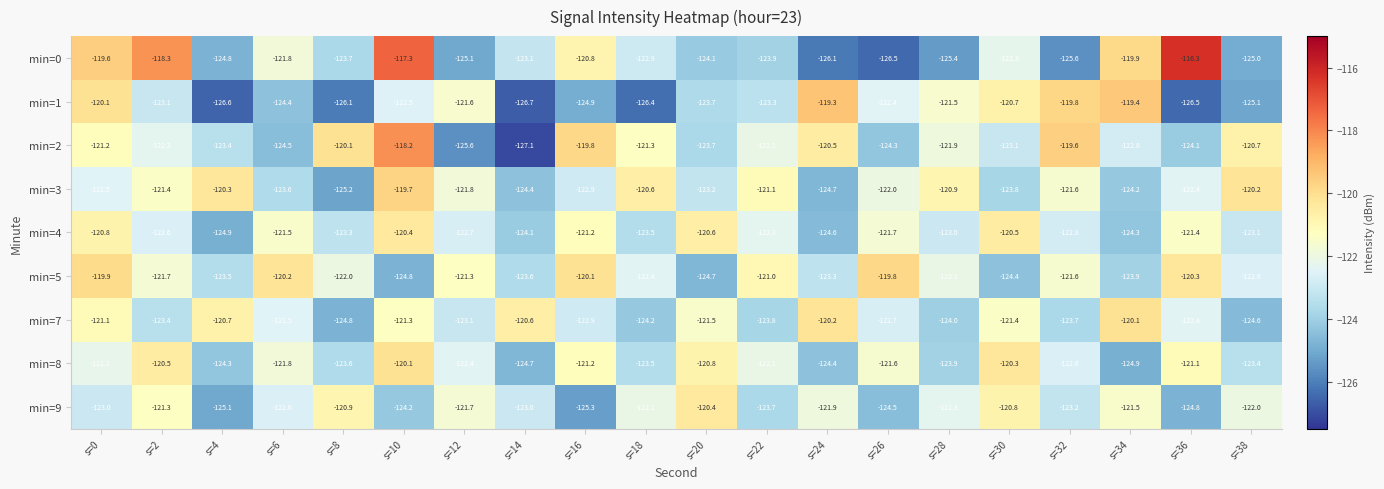

True or false: min=2 has a value of -72.7 at s=12.

False